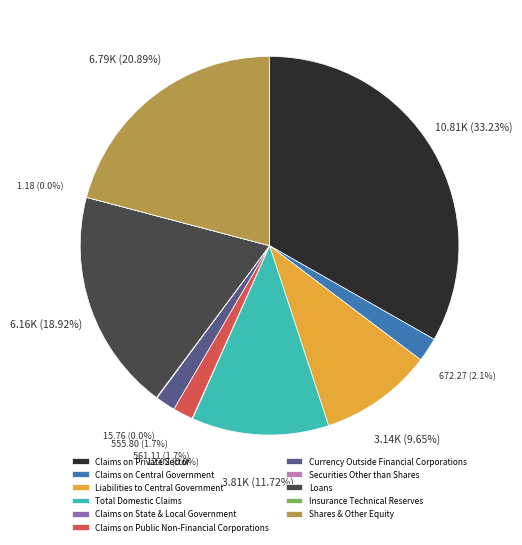

What is the largest slice in the pie chart?

Claims on Private Sector